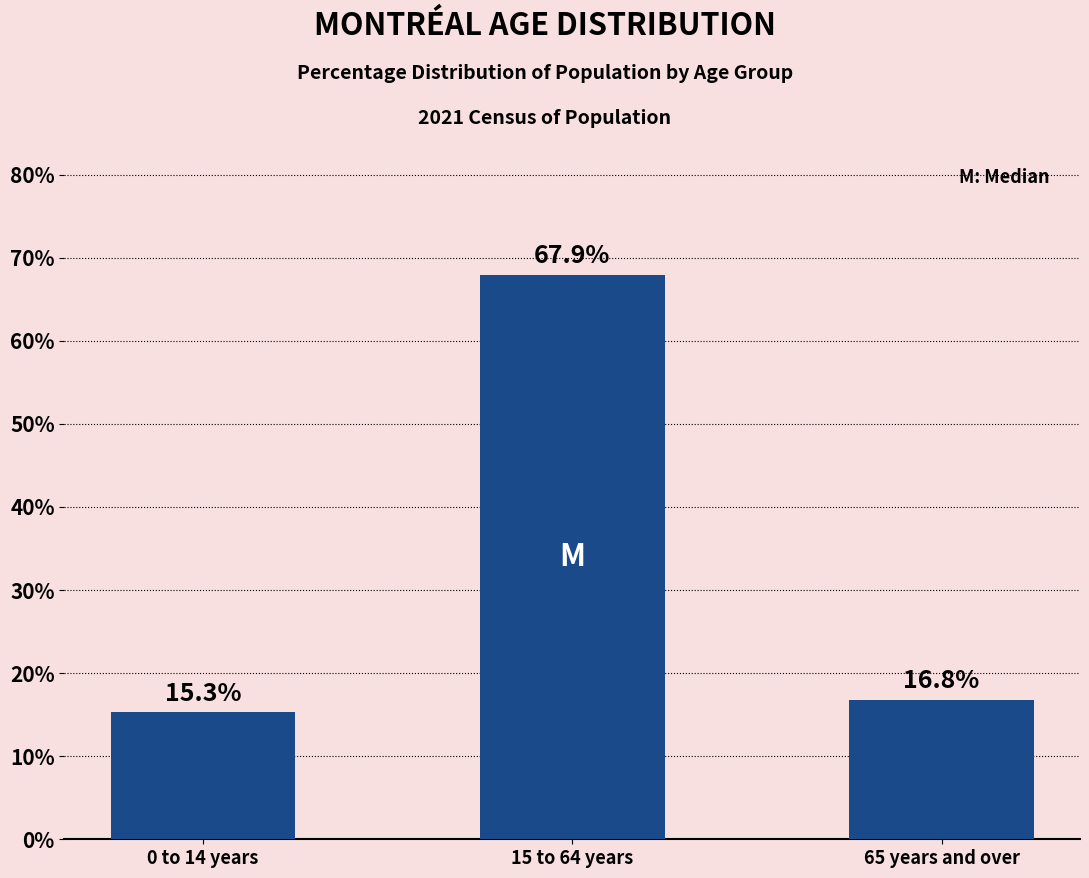

Reading left to right, what are all the values shown in this chart?

0 to 14 years=15.3	15 to 64 years=67.9	65 years and over=16.8